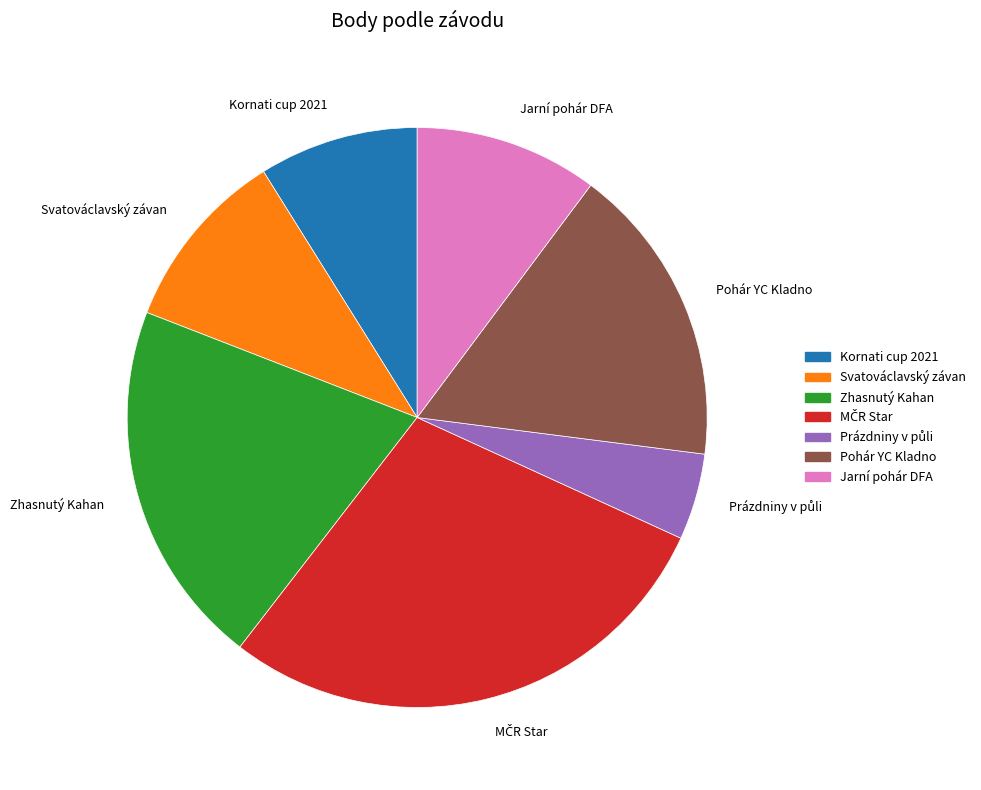

What is the ratio of the value at Pohár YC Kladno to the value at Kornati cup 2021?

1.9